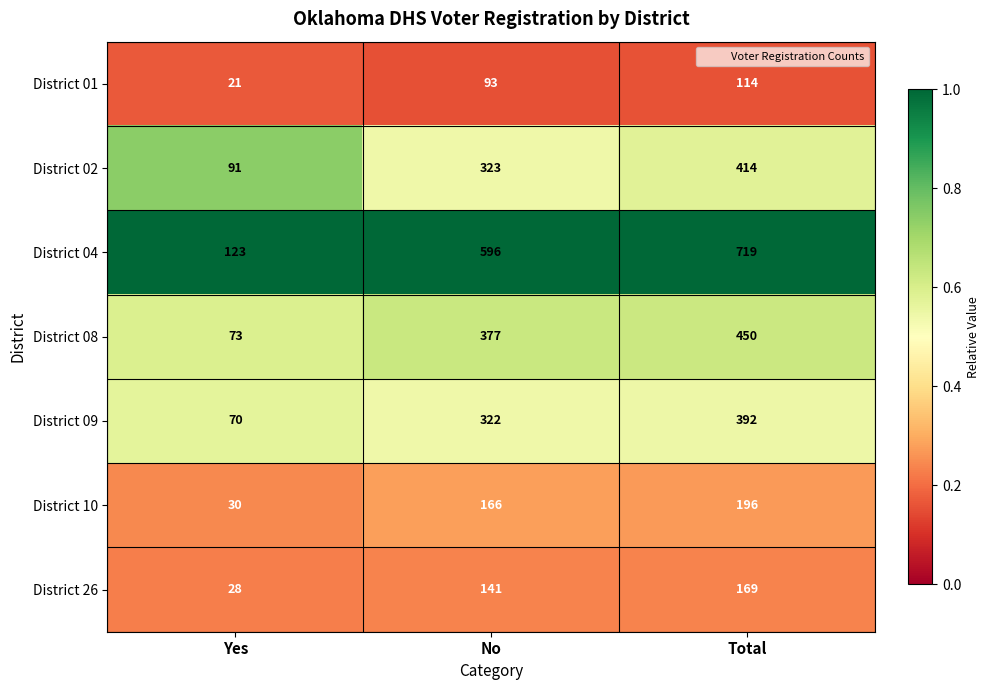

What is the spread (max minus min) of values at No?

503